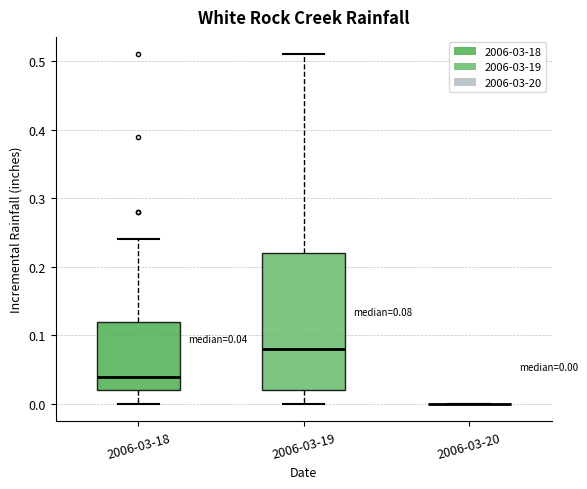

Which box is the tallest, from its lower edge to its upper edge?

2006-03-19